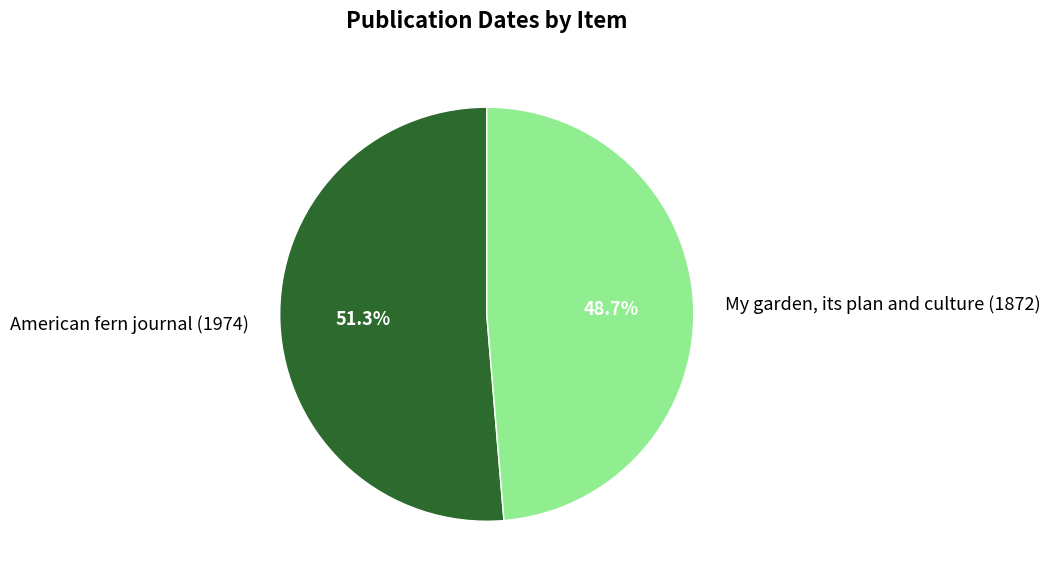

What is the smallest slice in the pie chart?

My garden, its plan and culture (1872)